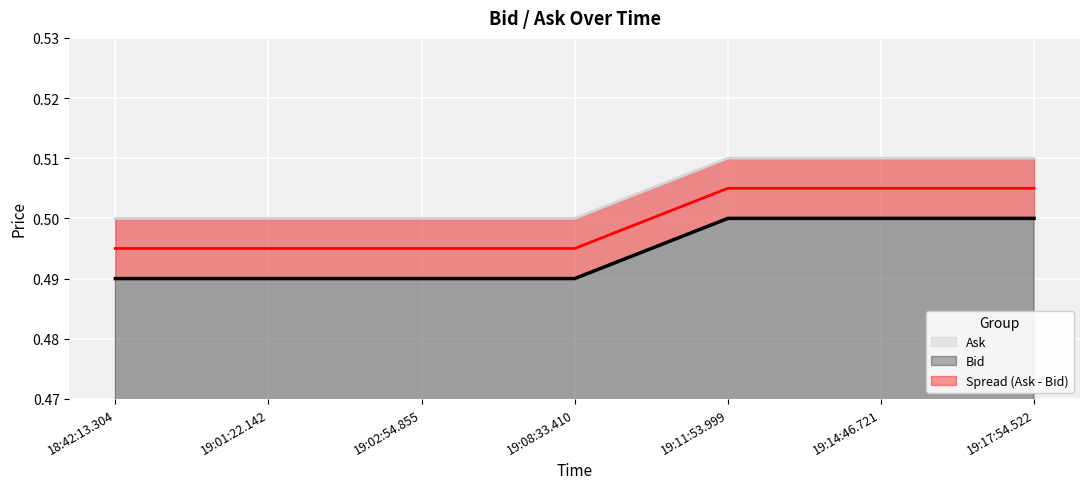

What position from the left is 19:14:46.721?

6